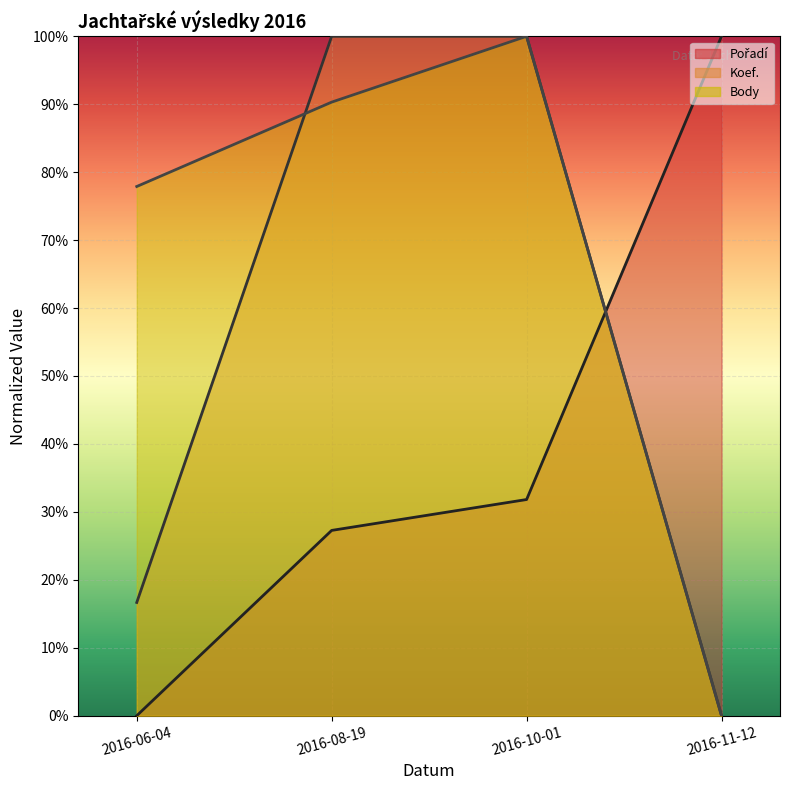

Is it true that Pořadí equals 37.6 at 2016-08-19?

False